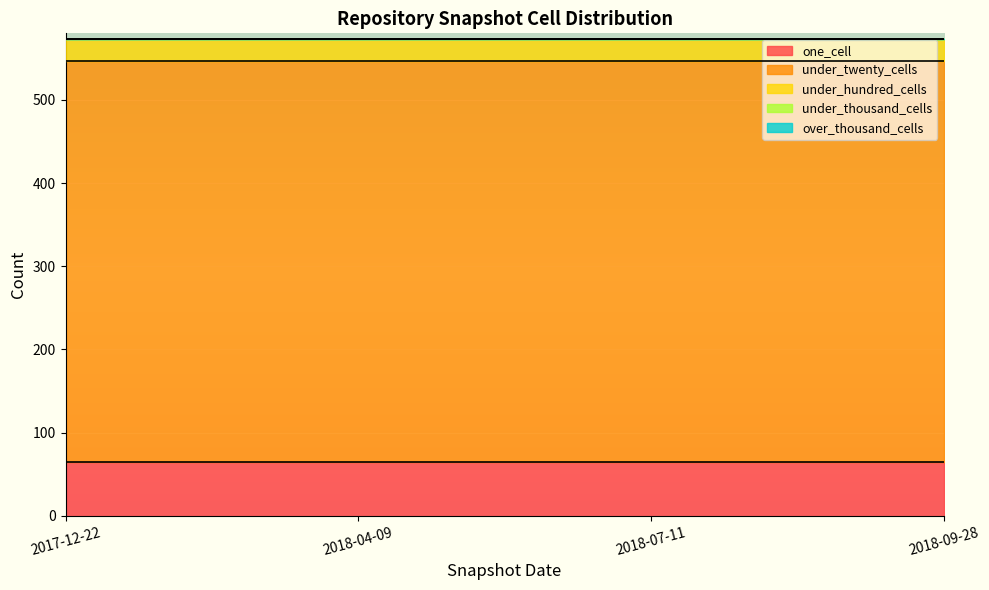

At which category is the sum across all series the highest?

2017-12-22